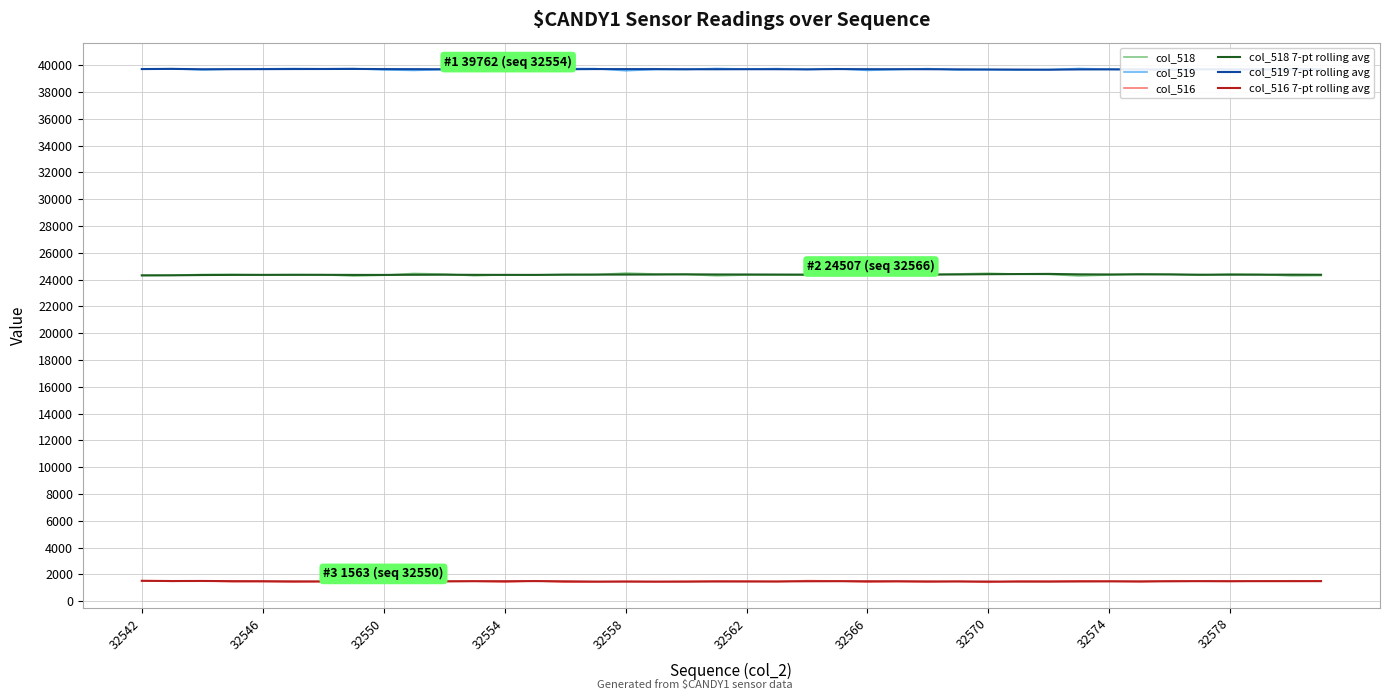

True or false: col_518 has more than 2 interior local peaks.

True